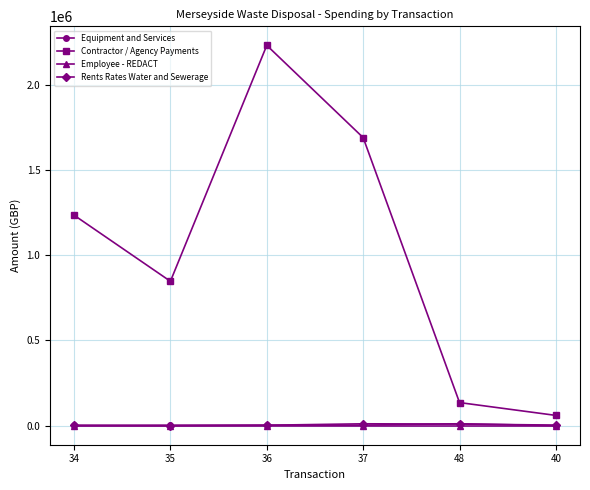

True or false: Equipment and Services and Contractor / Agency Payments intersect in this chart.

False